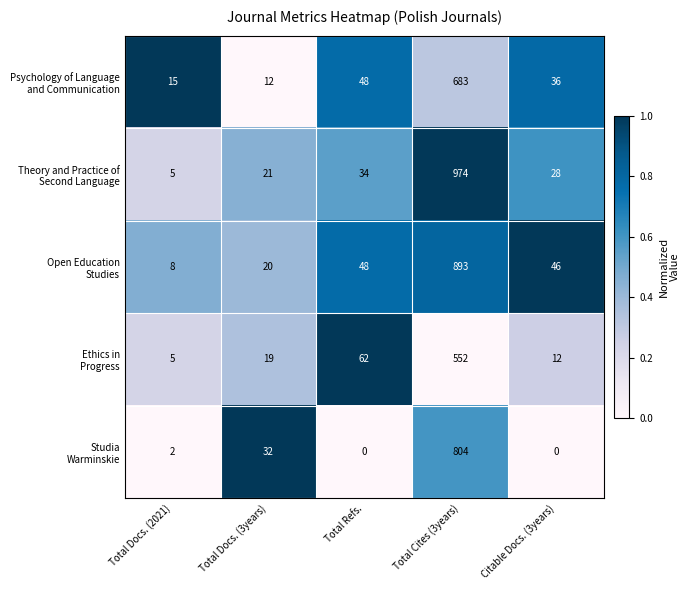

What is the total value across all series at Total Docs. (3years)?

104